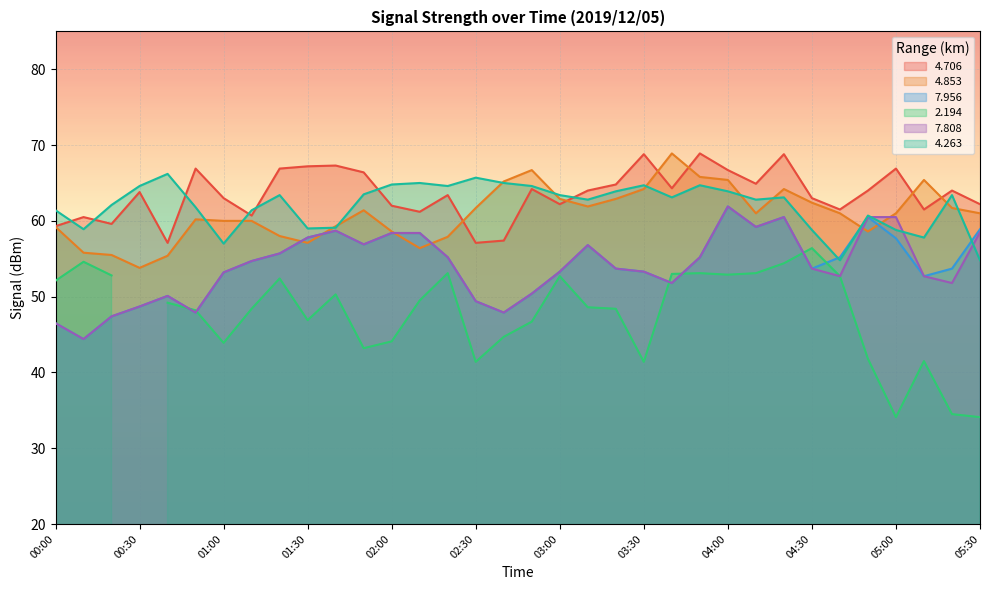

The value of 7.956 at 01:00 is 11.9. True or false?

False